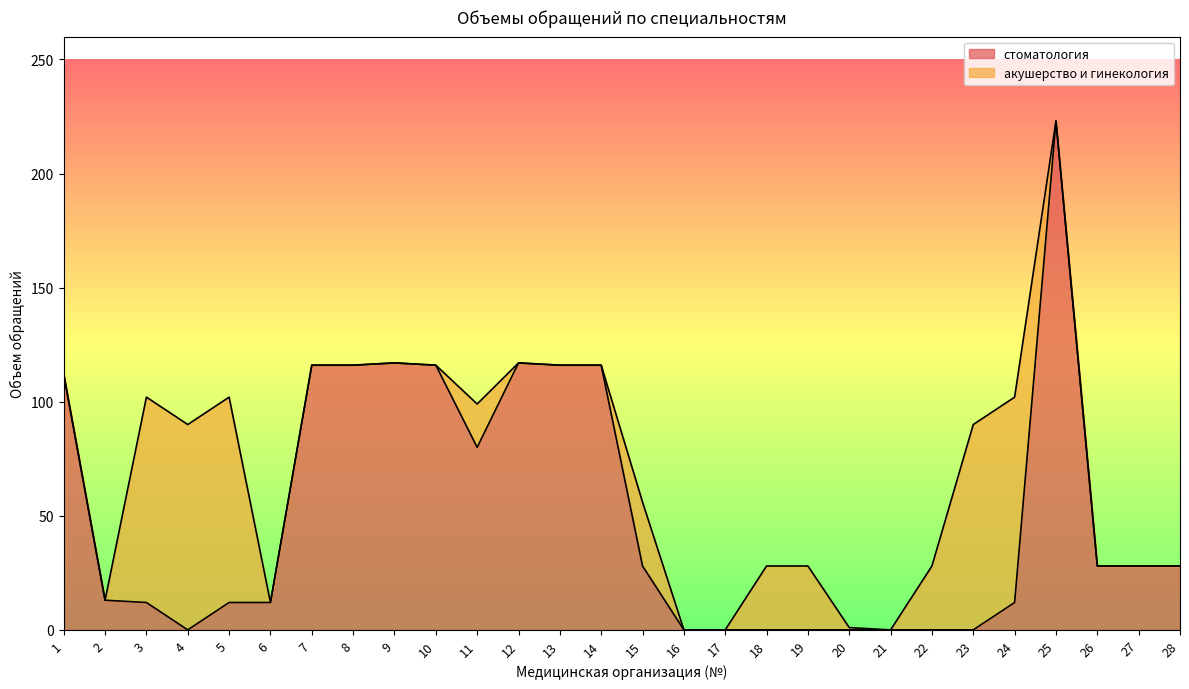

The chart shows a value of 7 at 6. True or false?

False